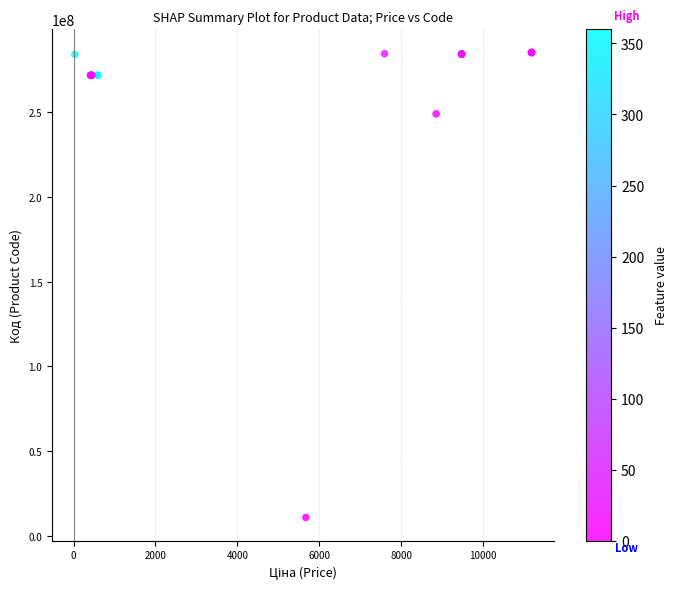

What Y value in the scatter plot is closest to 147972202?

248922198